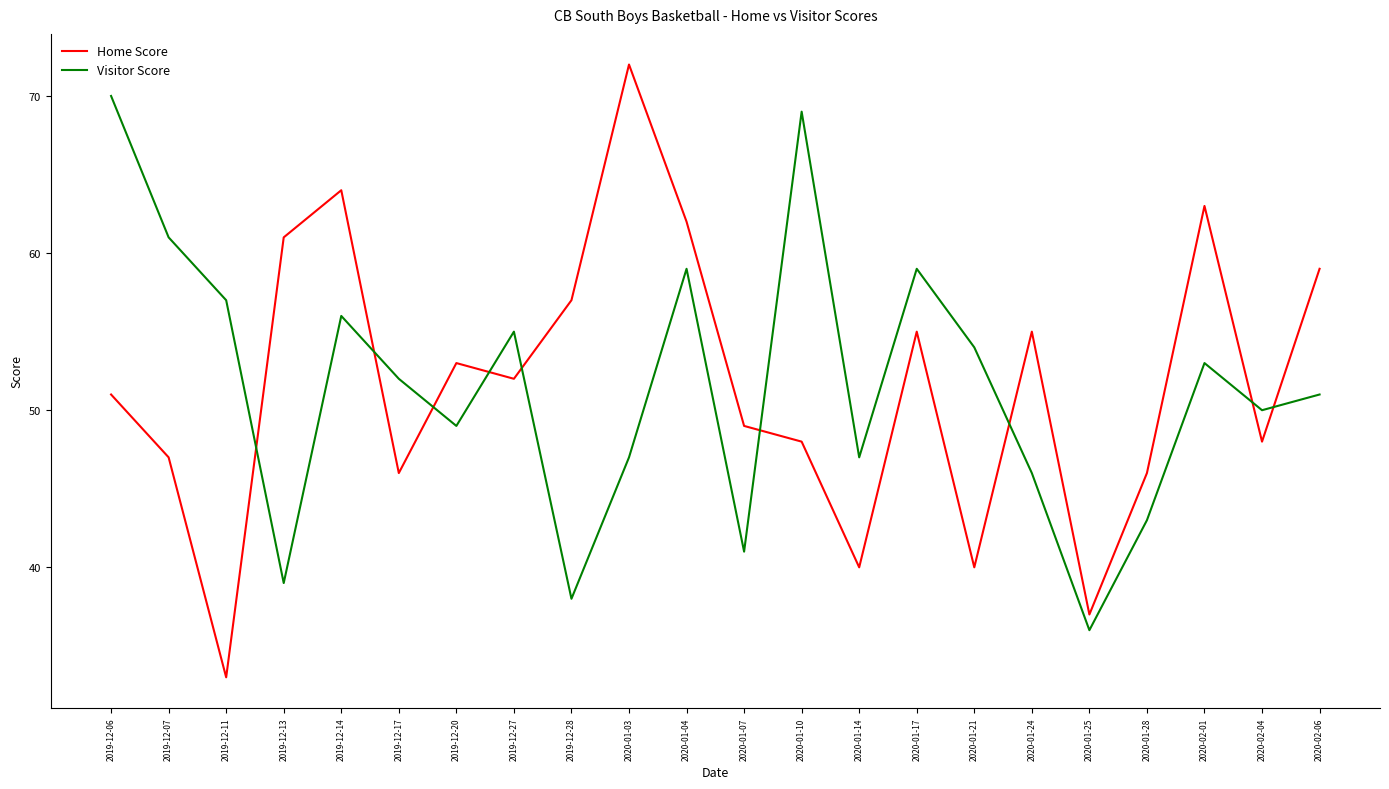

How many intersections are there between Home Score and Visitor Score?

9